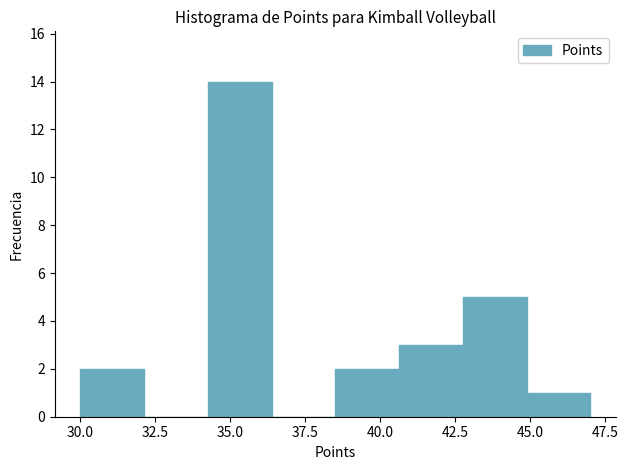

What is the height of the bar covering 34.5 to 36.5 on the x-axis? Neither the bar edges nor the heights are printed on the chart, so give them approximately, as read against the axes.

14